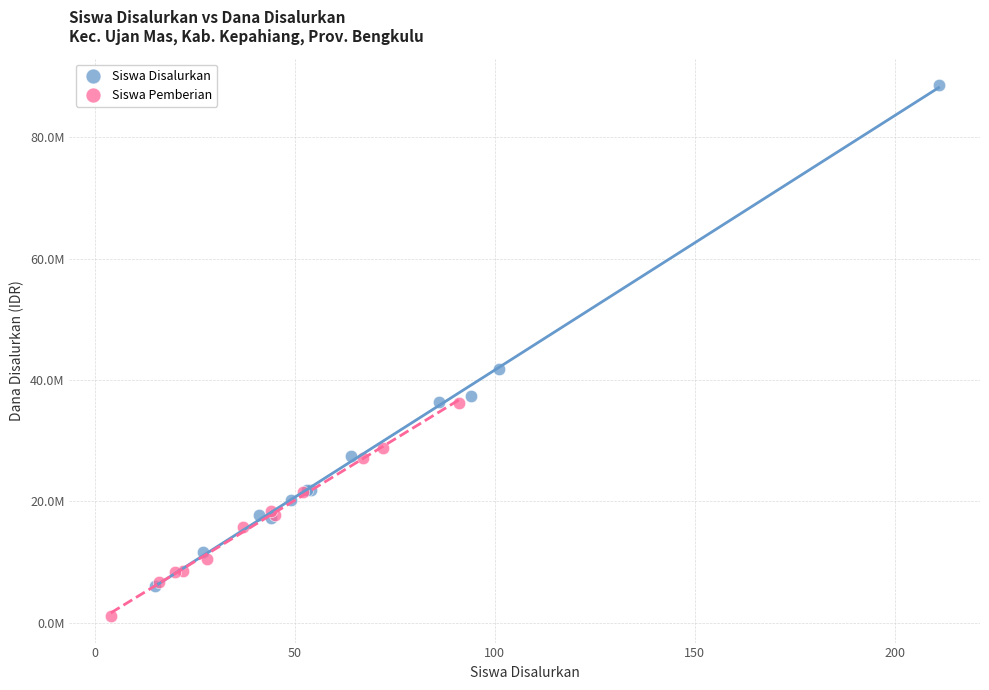

What are all the series names shown in the legend?

Siswa Disalurkan, Siswa Pemberian